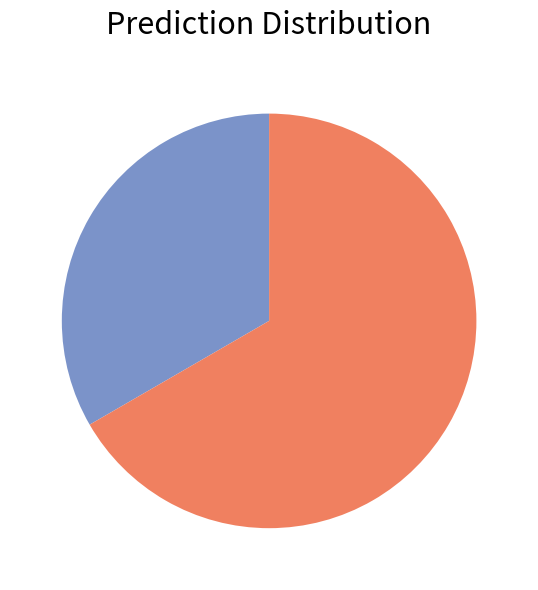

Is there a majority slice in this chart?

Yes